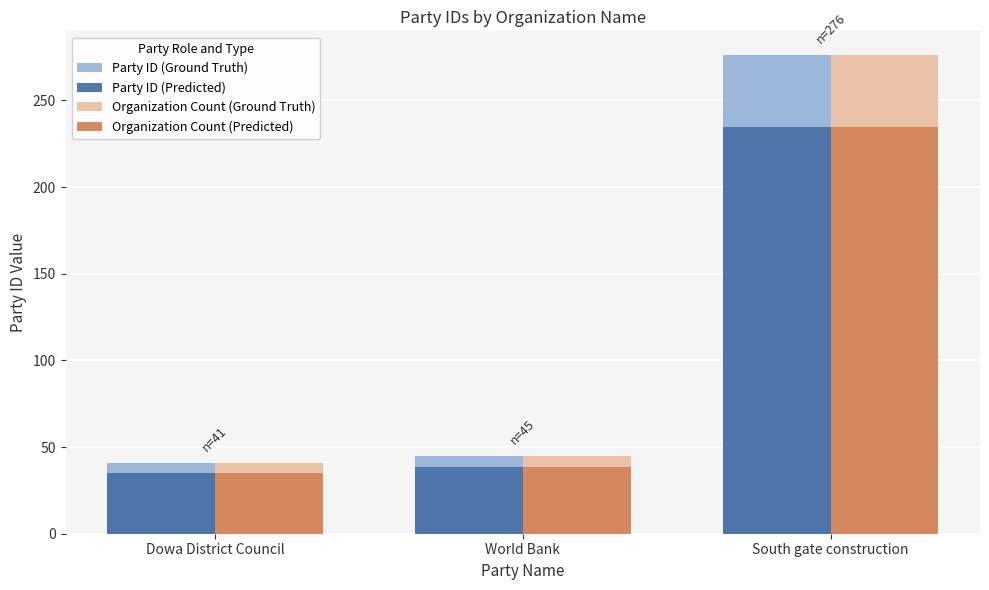

The value of Party ID (Ground Truth) at South gate construction is 276.0. True or false?

True